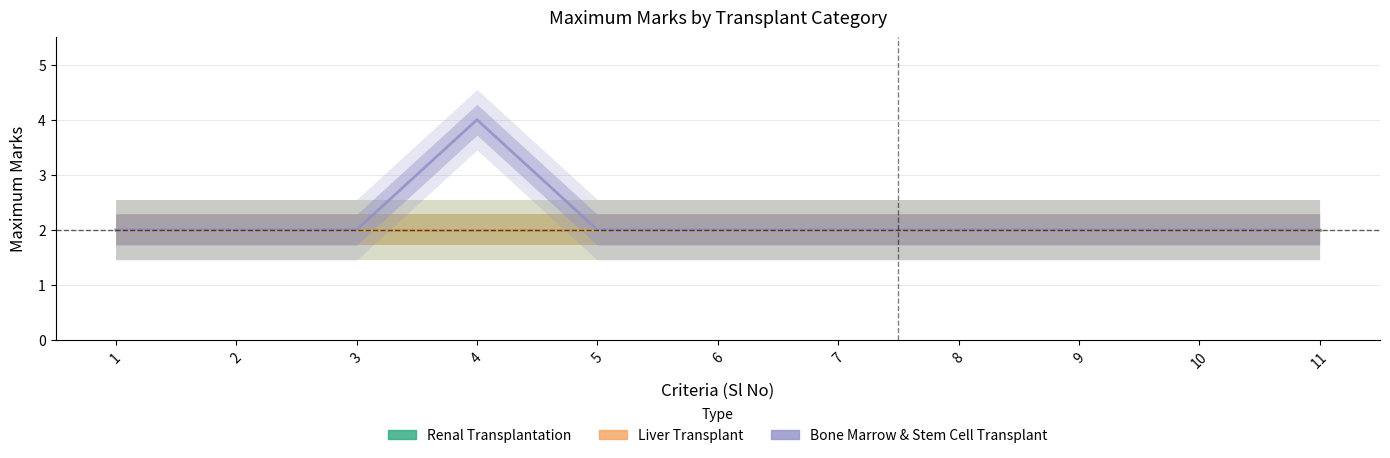

Which category has the highest value in the Renal Transplantation series?

1